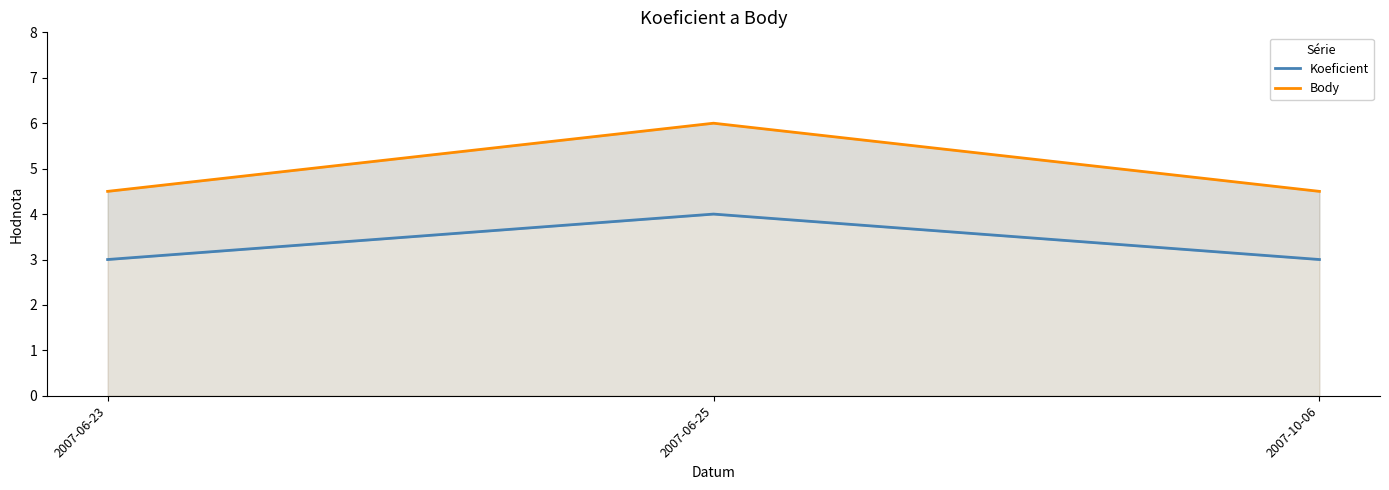

What is the value of the Koeficient point at the 1st from the left?

3.0